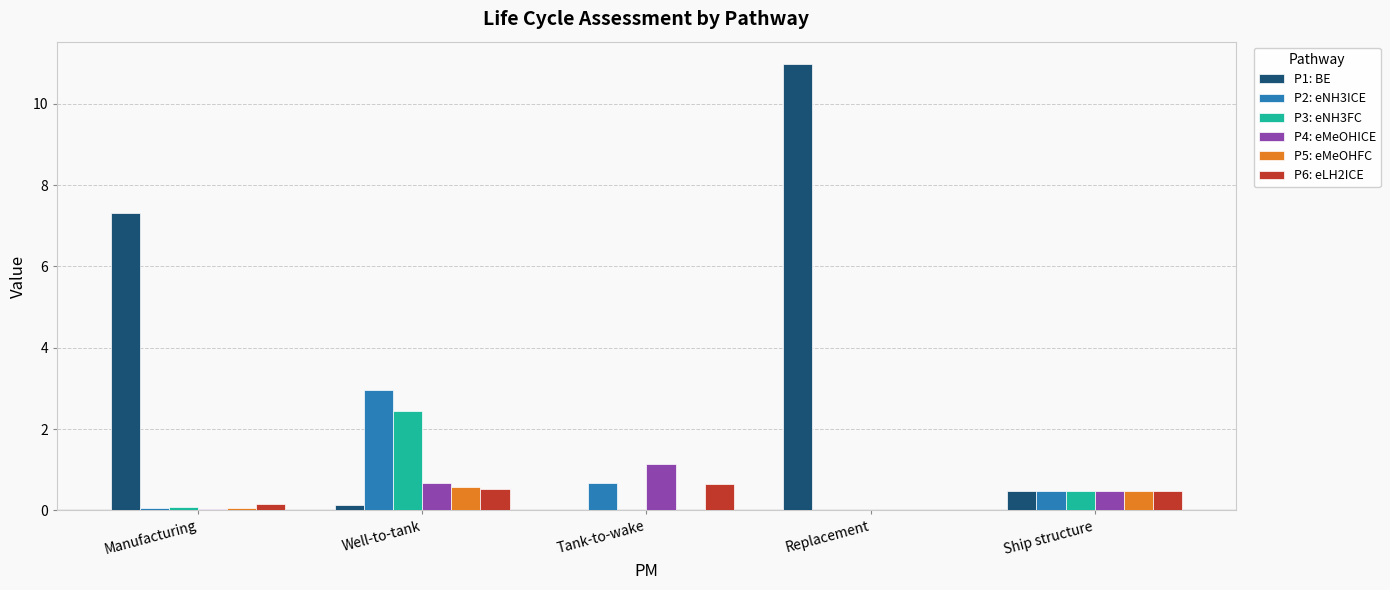

Which series changed the most between Tank-to-wake and Ship structure?

P4: eMeOHICE